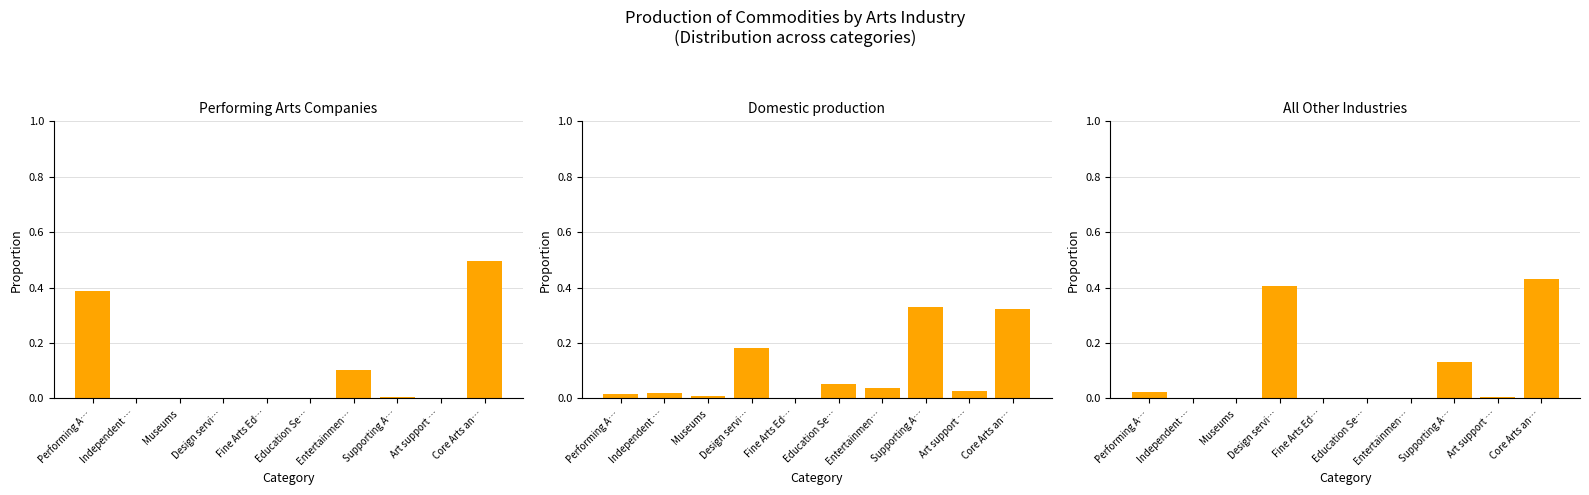

Which category has the lowest value across all series?

Museums